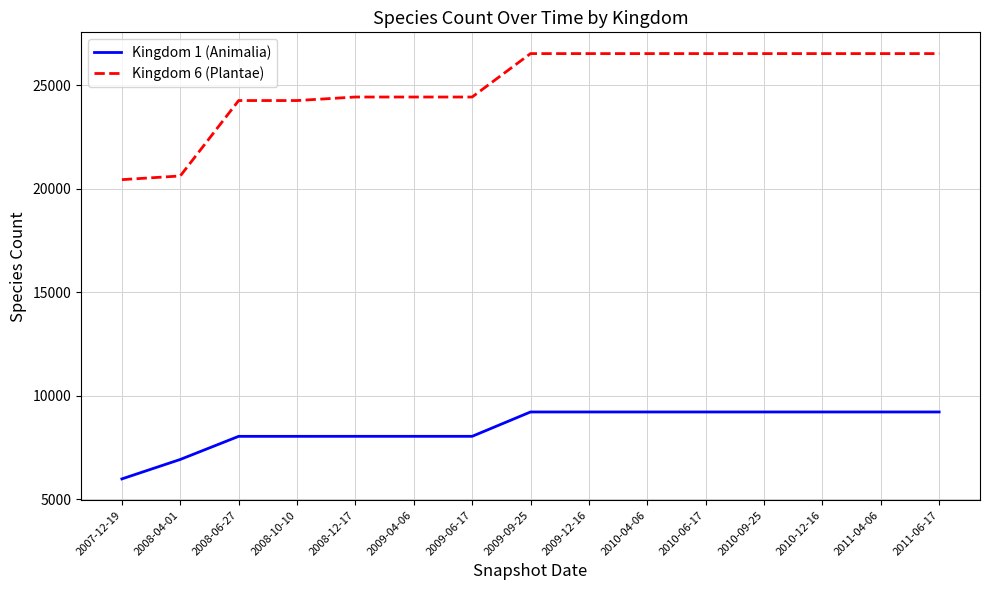

Between 2008-04-01 and 2008-10-10, which series saw the biggest shift?

Kingdom 6 (Plantae)